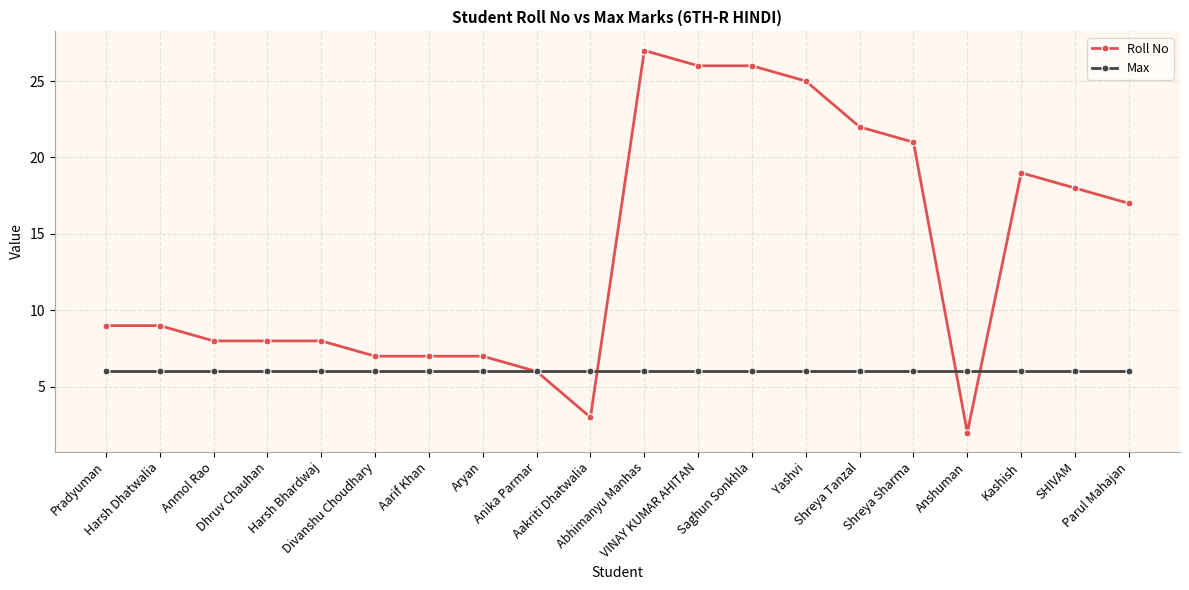

The Roll No series shows 4 at Aryan. True or false?

False